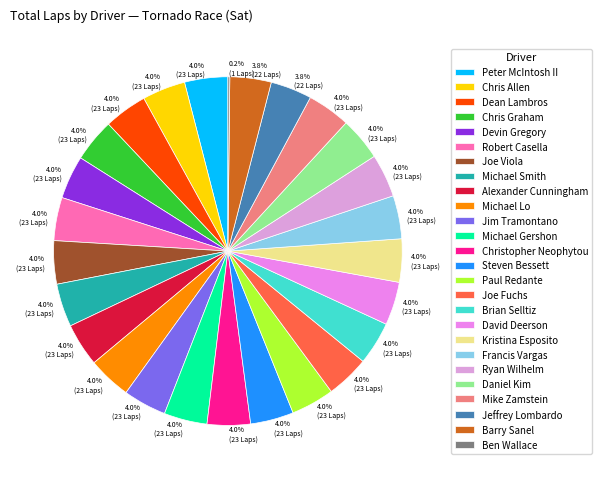

Rank the categories by value from highest to lowest.

Peter McIntosh II, Chris Allen, Dean Lambros, Chris Graham, Devin Gregory, Robert Casella, Joe Viola, Michael Smith, Alexander Cunningham, Michael Lo, Jim Tramontano, Michael Gershon, Christopher Neophytou, Steven Bessett, Paul Redante, Joe Fuchs, Brian Selltiz, David Deerson, Kristina Esposito, Francis Vargas, Ryan Wilhelm, Daniel Kim, Mike Zamstein, Jeffrey Lombardo, Barry Sanel, Ben Wallace